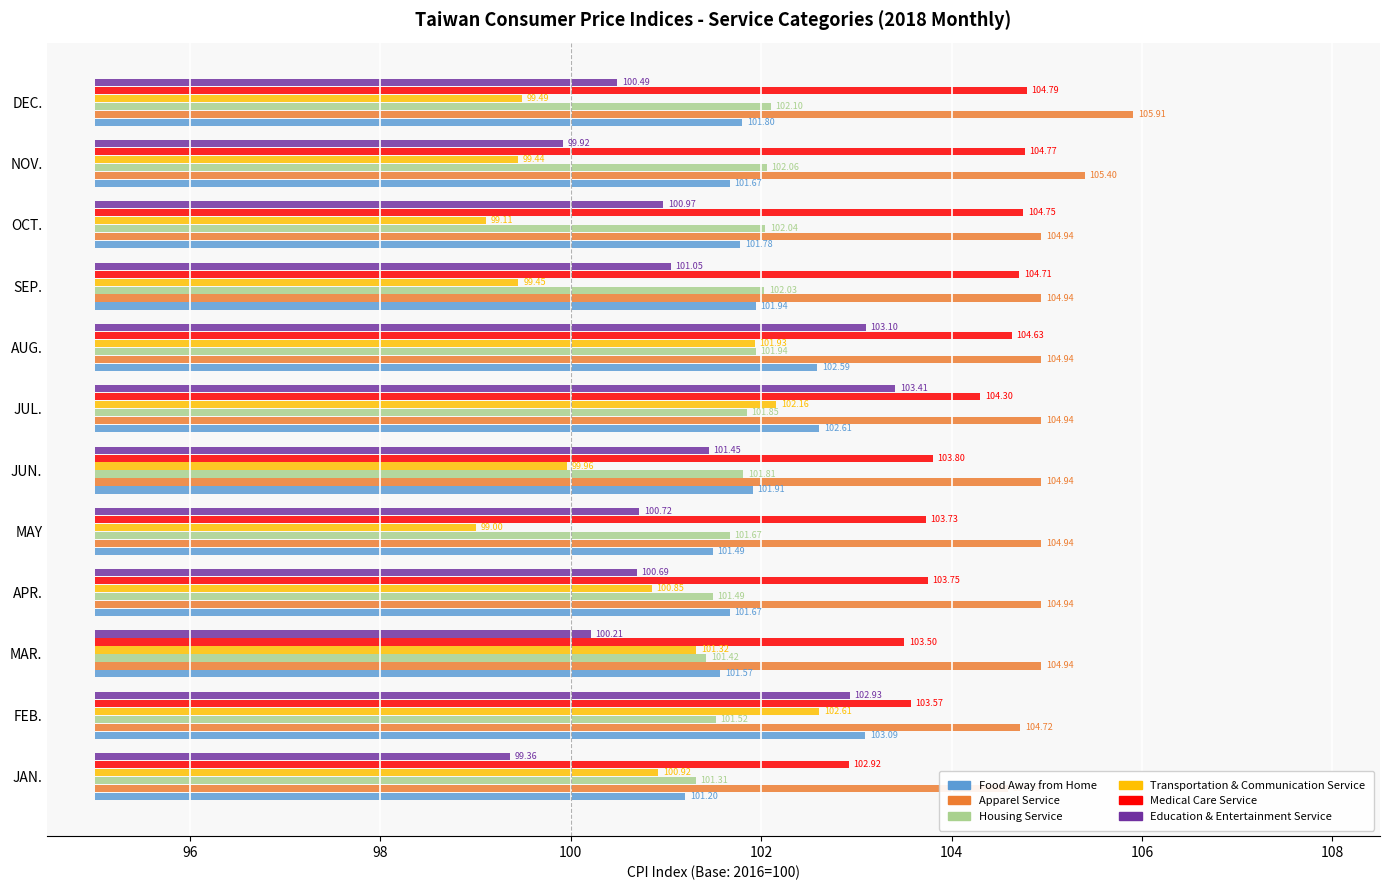

Which series changed the most between APR. and JUN.?

Transportation & Communication Service